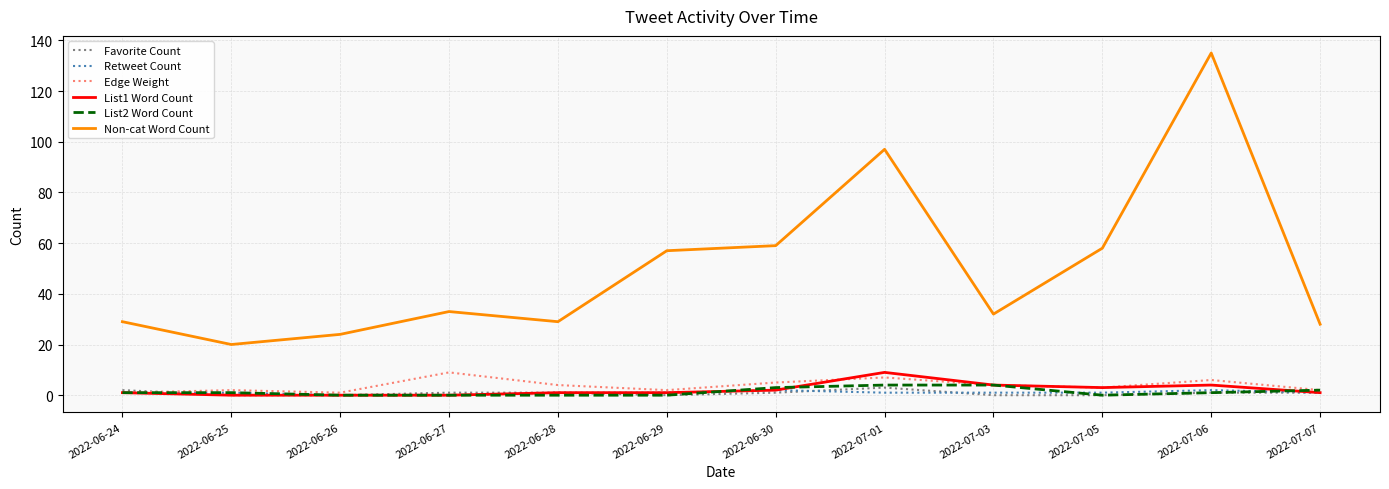

What is the average value of the List1 Word Count series?

2